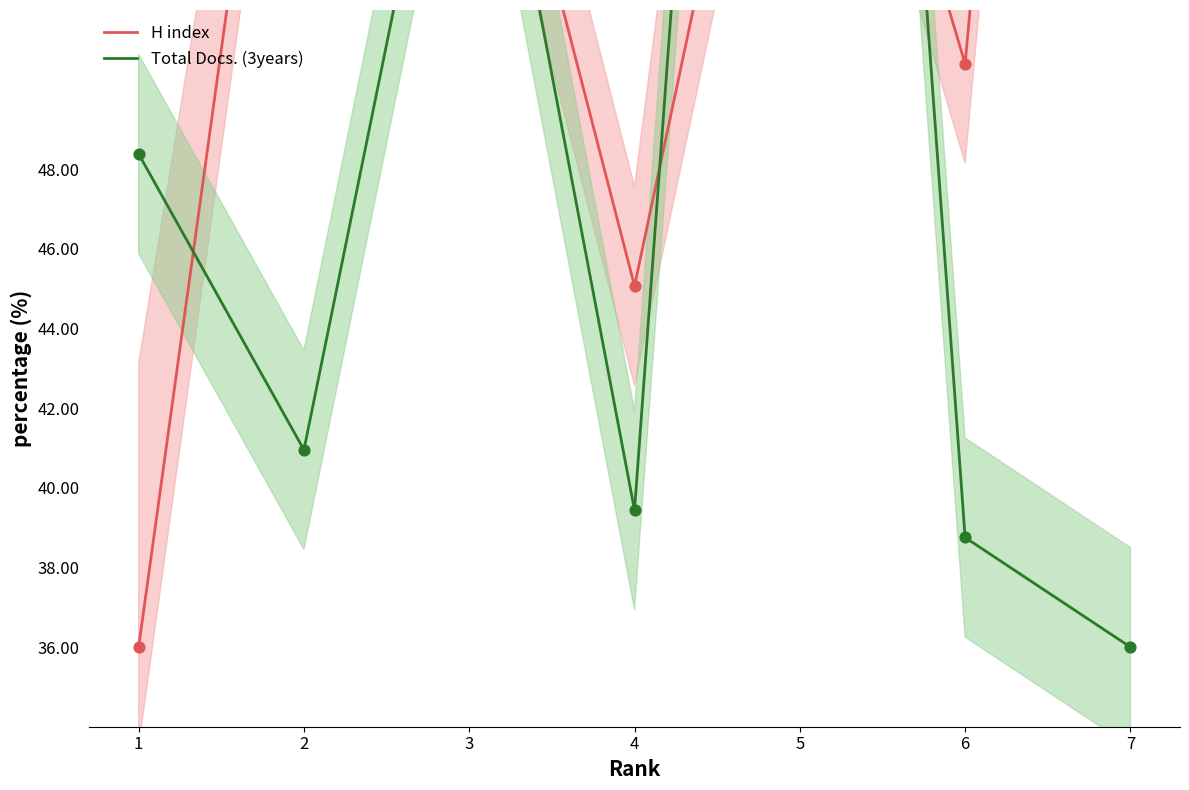

Which series contains the lowest Y value?

H index